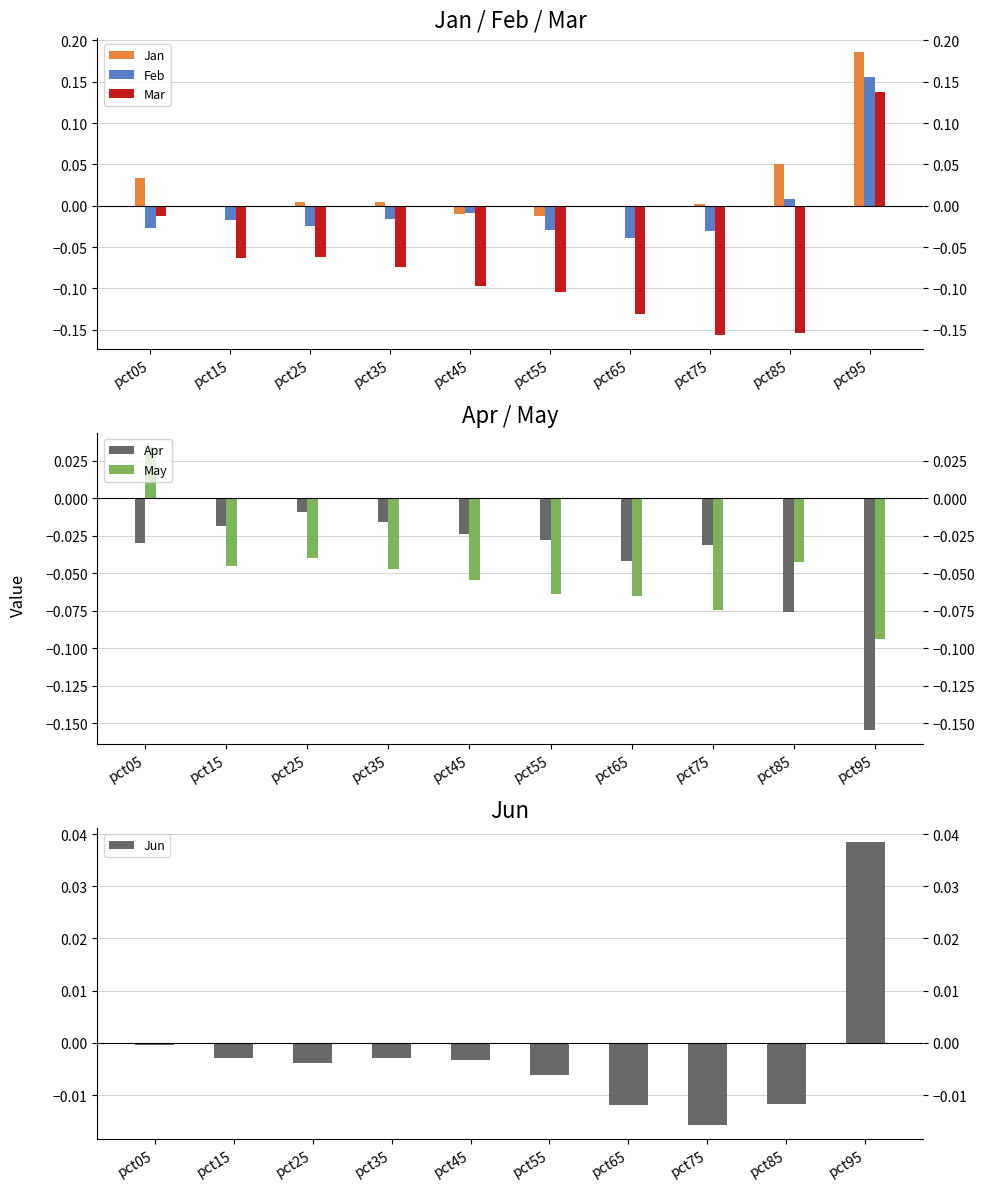

What is the value of the May bar at the 8th from the left?

-0.1